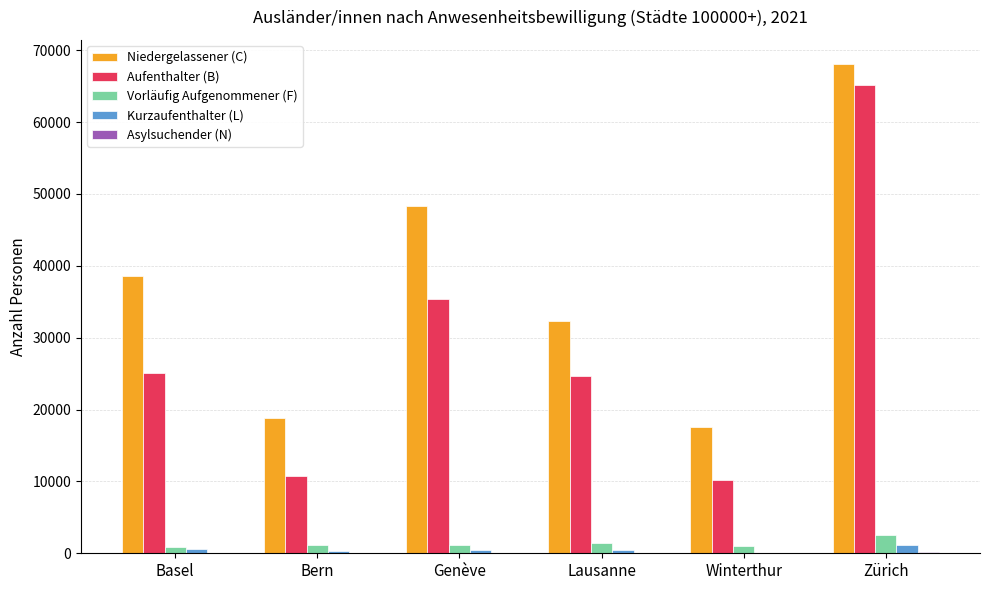

What is the sum of all Niedergelassener (C) values?

223666